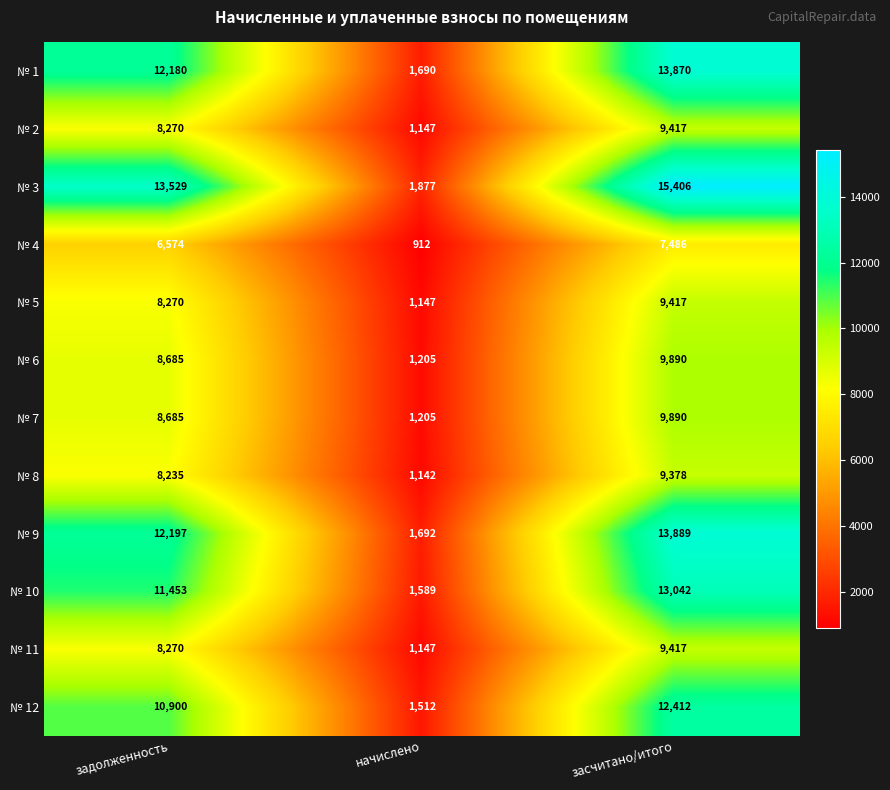

Count the number of categories in the chart.

3